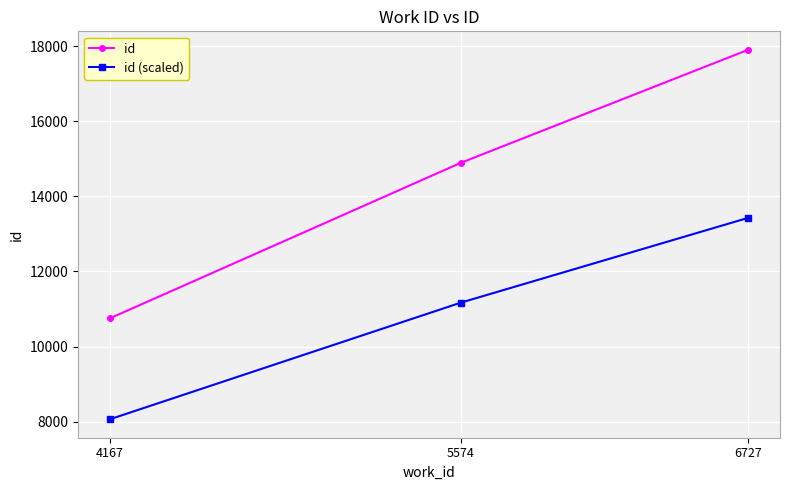

Which series has the largest total across all categories?

id